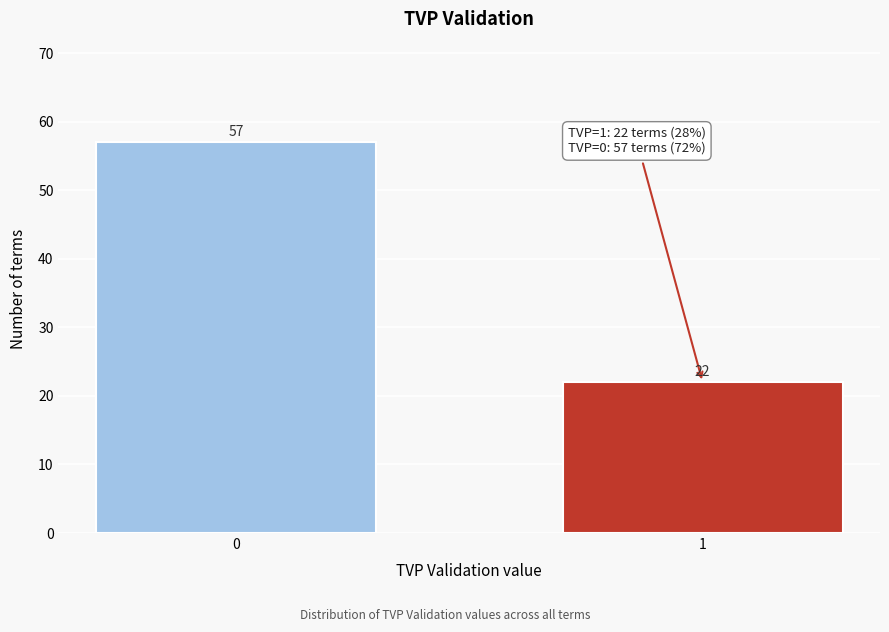

Reading right to left, extract all data points from this chart.

1=22	0=57